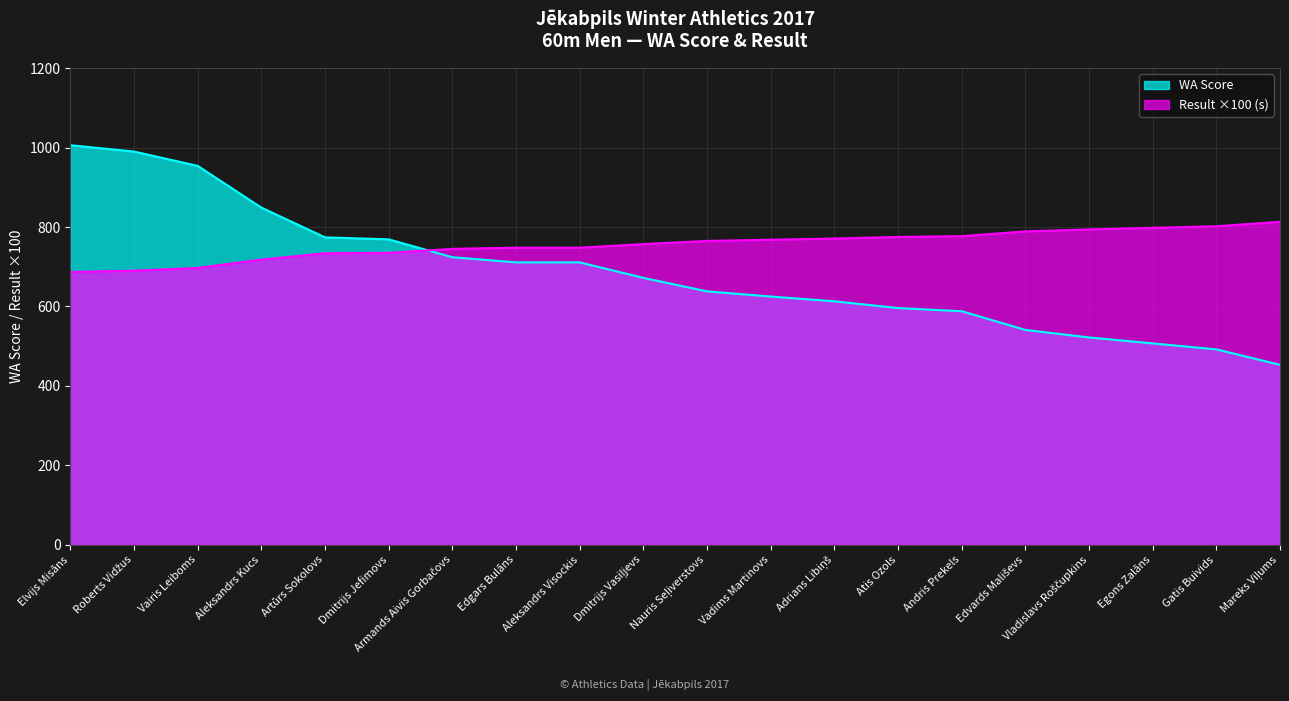

Reading left to right, what are all the values shown in this chart?

Result (60m): Elvijs Misāns=687.0	Roberts Vidžus=690.0	Vairis Leiboms=697.0	Aleksandrs Kucs=718.0	Artūrs Sokolovs=734.0	Dmitrijs Jefimovs=735.0	Armands Aivis Gorbačovs=745.0	Edgars Bulāns=748.0	Aleksandrs Visockis=748.0	Dmitrijs Vasiļjevs=757.0	Nauris Seļiverstovs=765.0	Vadims Martinovs=768.0	Adrians Libiņš=771.0	Atis Ozols=775.0	Andris Prekels=777.0	Edvards Mališevs=789.0	Vladislavs Roščupkins=794.0	Egons Zalāns=798.0	Gatis Buivids=802.0	Mareks Viļums=813.0
WA Score: Elvijs Misāns=1006.0	Roberts Vidžus=990.0	Vairis Leiboms=954.0	Aleksandrs Kucs=849.0	Artūrs Sokolovs=774.0	Dmitrijs Jefimovs=769.0	Armands Aivis Gorbačovs=724.0	Edgars Bulāns=711.0	Aleksandrs Visockis=711.0	Dmitrijs Vasiļjevs=672.0	Nauris Seļiverstovs=638.0	Vadims Martinovs=625.0	Adrians Libiņš=613.0	Atis Ozols=596.0	Andris Prekels=588.0	Edvards Mališevs=541.0	Vladislavs Roščupkins=522.0	Egons Zalāns=507.0	Gatis Buivids=492.0	Mareks Viļums=453.0